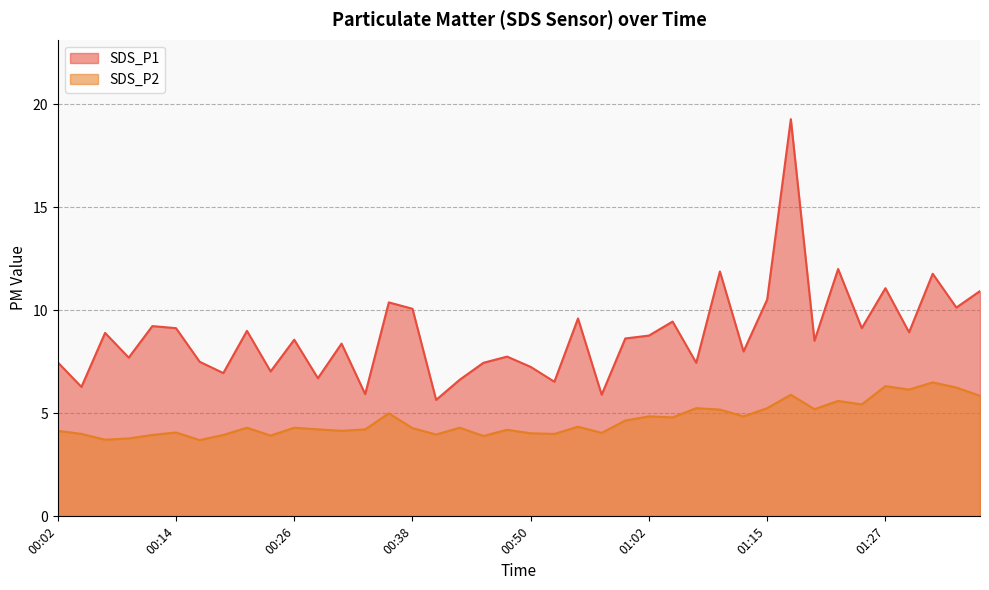

Which series has the largest total across all categories?

SDS_P1